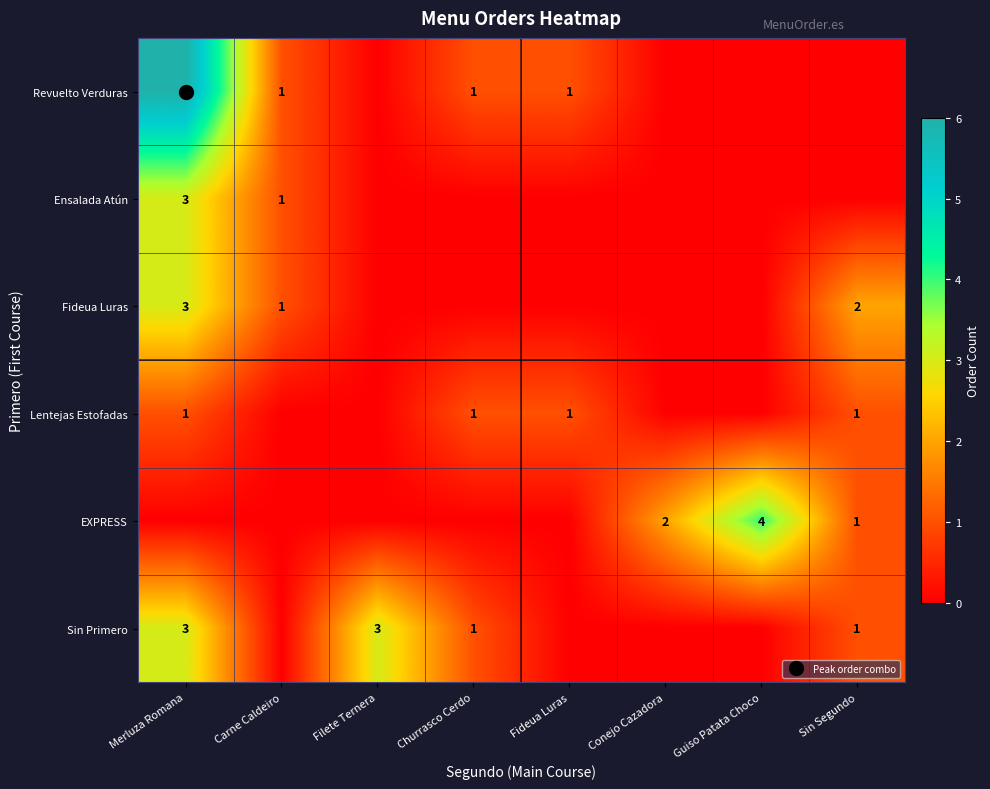

List the series in order of their peak value, lowest first.

Lentejas Estofadas, Ensalada Atún, Fideua Luras, Sin Primero, EXPRESS, Revuelto Verduras